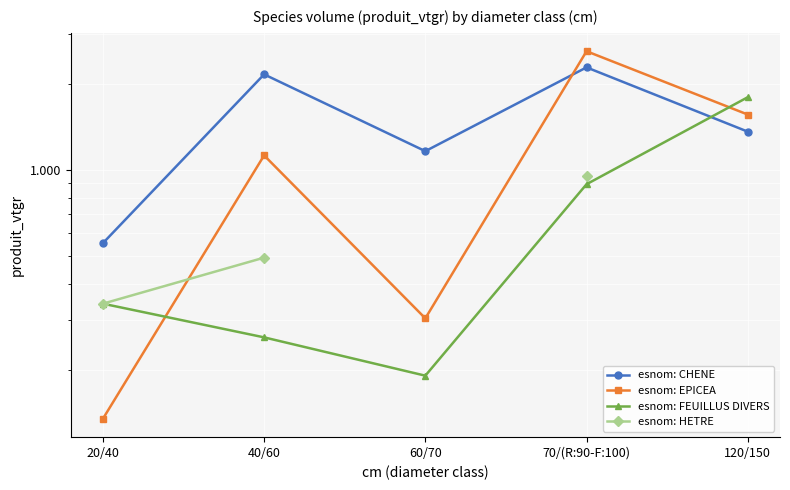

Does the chart display data point markers on the line(s)?

Yes